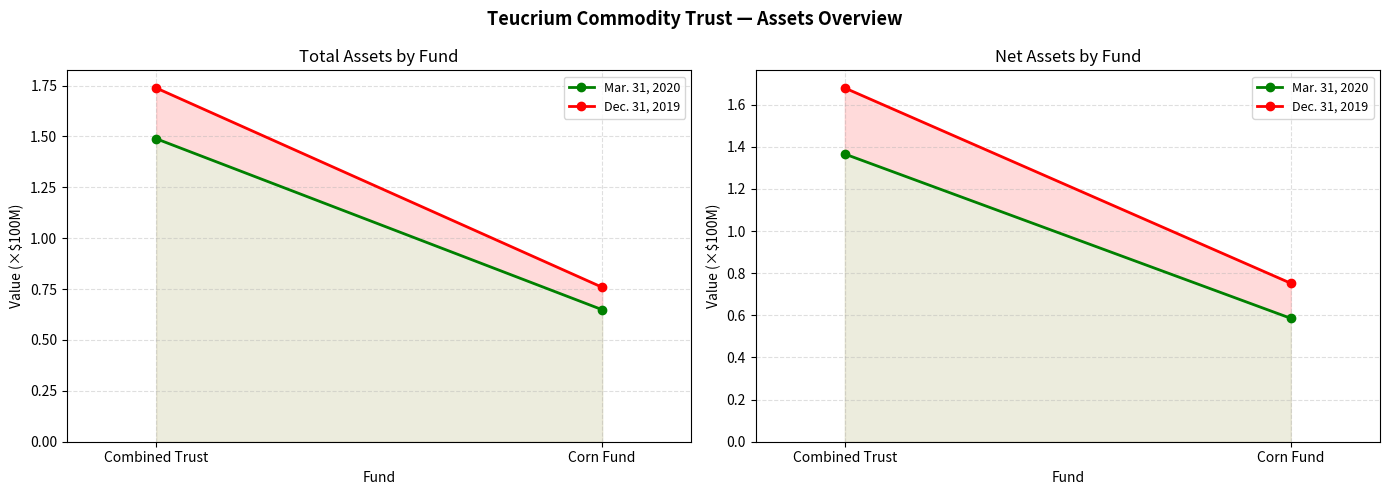

Which category has the highest value in the Dec. 31, 2019 series?

Combined Trust